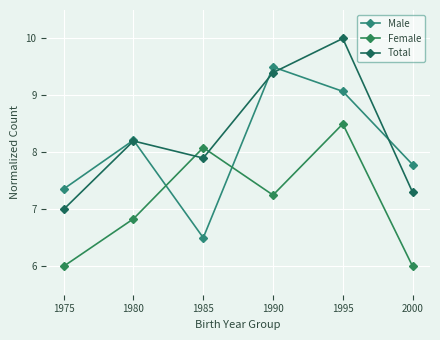

What are all the series names shown in the legend?

Male, Female, Total